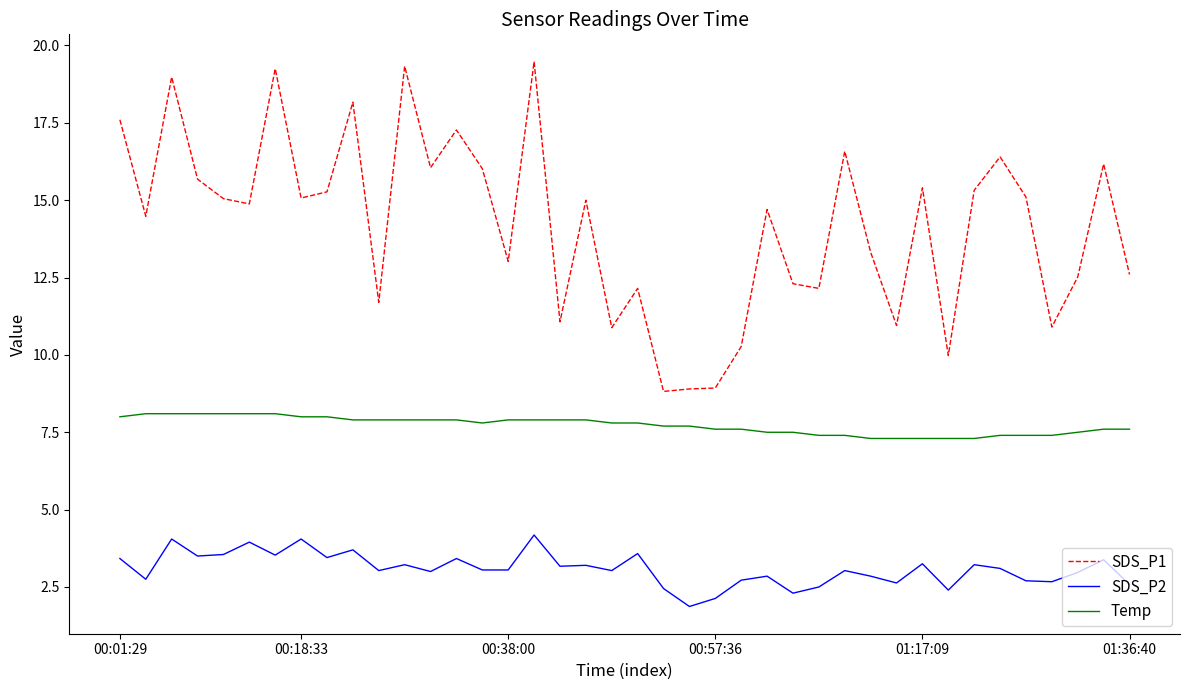

True or false: SDS_P1 has more than 2 points higher than both neighbors.

True